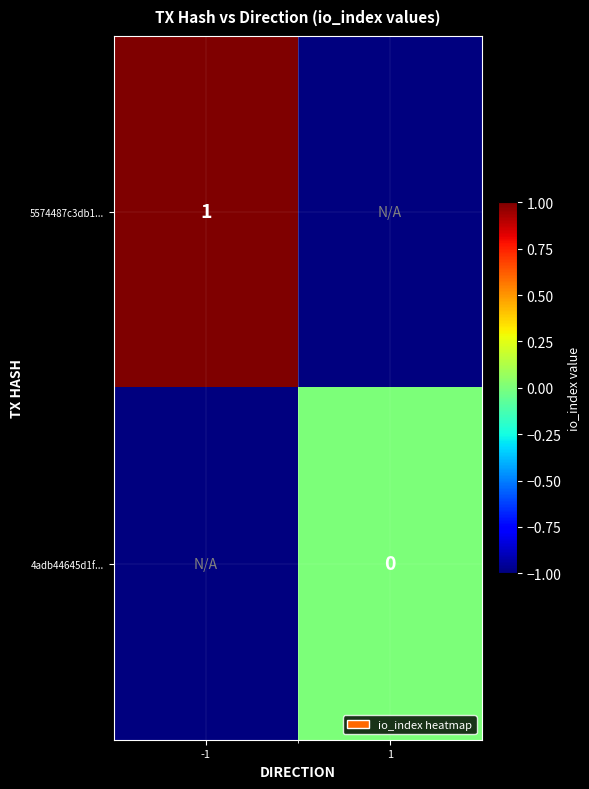

The value of 5574487c3db1... at -1 is 1. True or false?

True